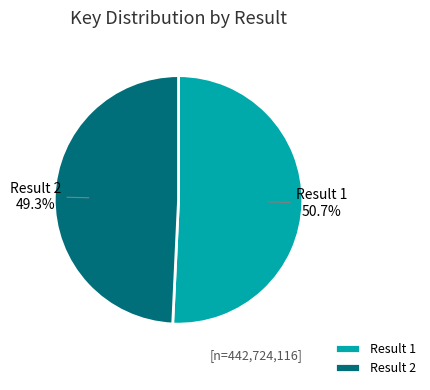

Combined, what portion of the pie is Result 2 and Result 1?

100.0%